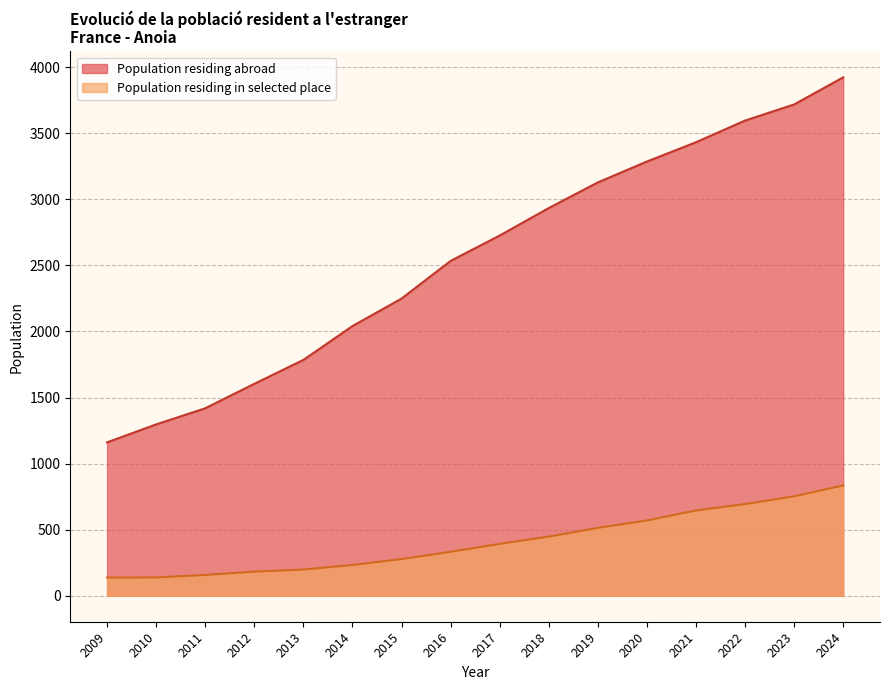

Does the chart have visible grid lines?

Yes